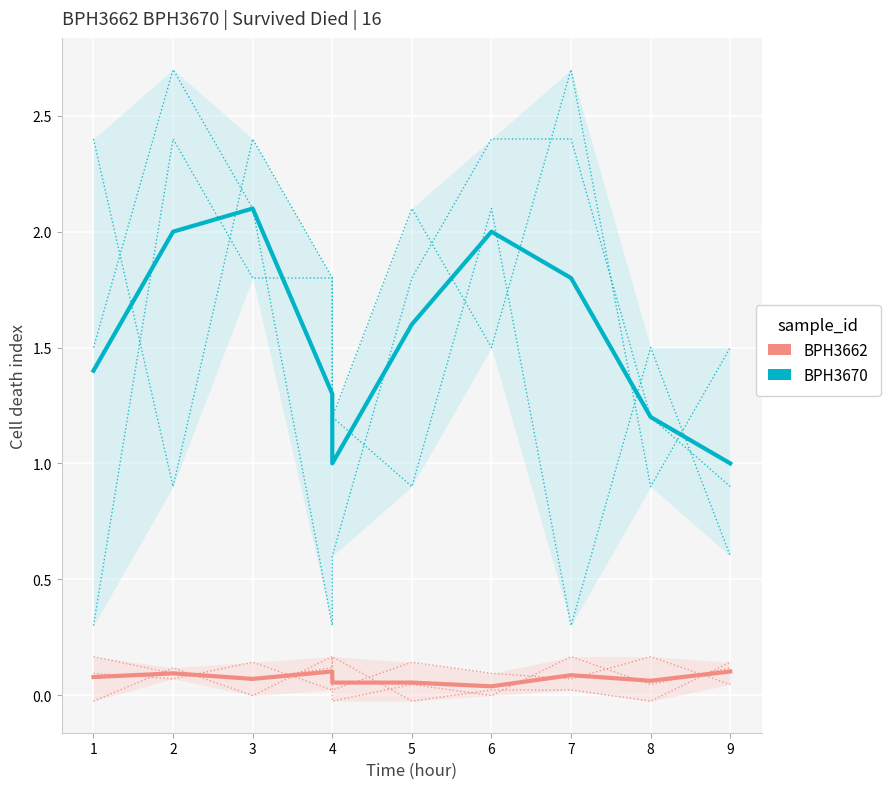

Reading right to left, transcribe all the data shown in this chart.

BPH3670: 1.0	1.2	1.8	2.0	1.6	1.0	1.3	2.1	2.0	1.4
BPH3662: 0.1	0.1	0.1	0.0	0.1	0.1	0.1	0.1	0.1	0.1